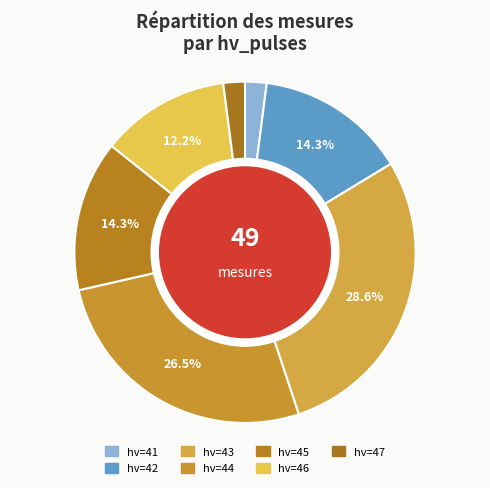

How many segments does this pie chart have?

7